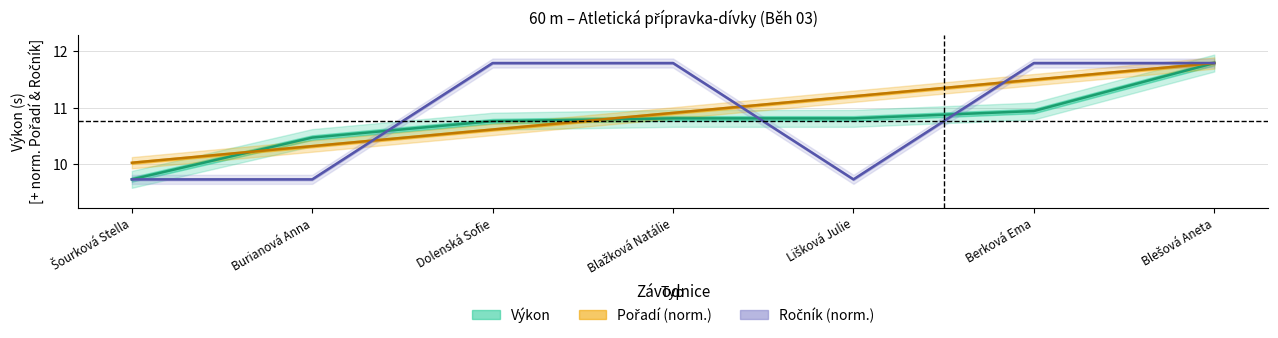

Rank the series at Burianová Anna from highest to lowest value.

Výkon, Pořadí, Ročník